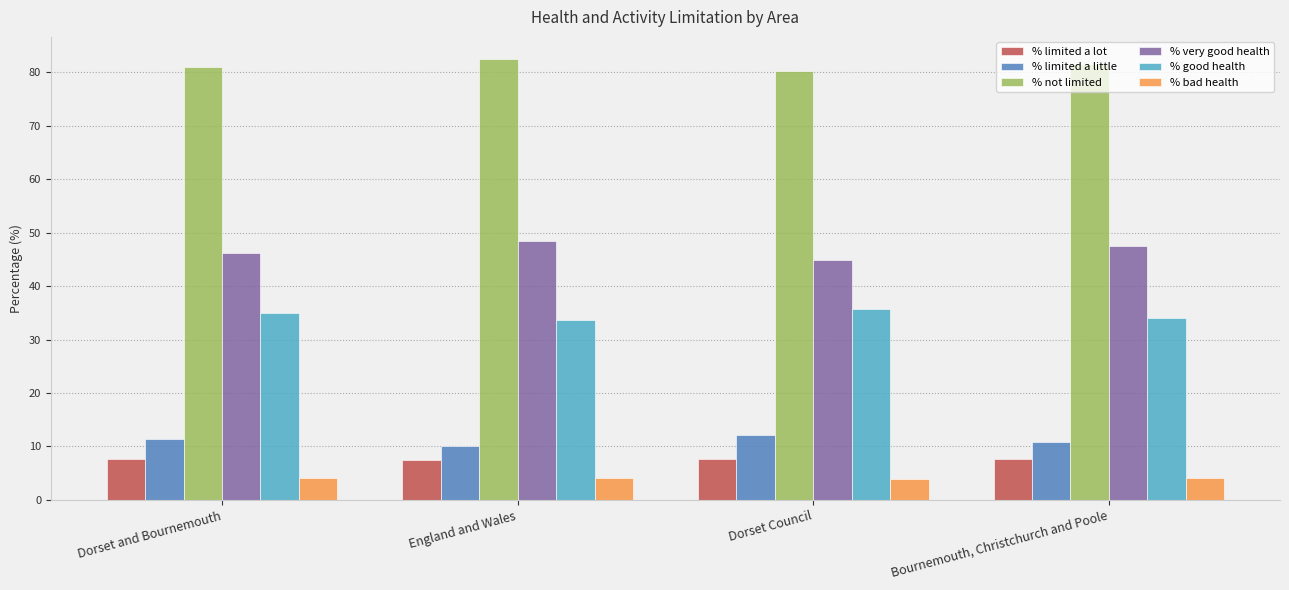

What position from the right is Dorset and Bournemouth?

4